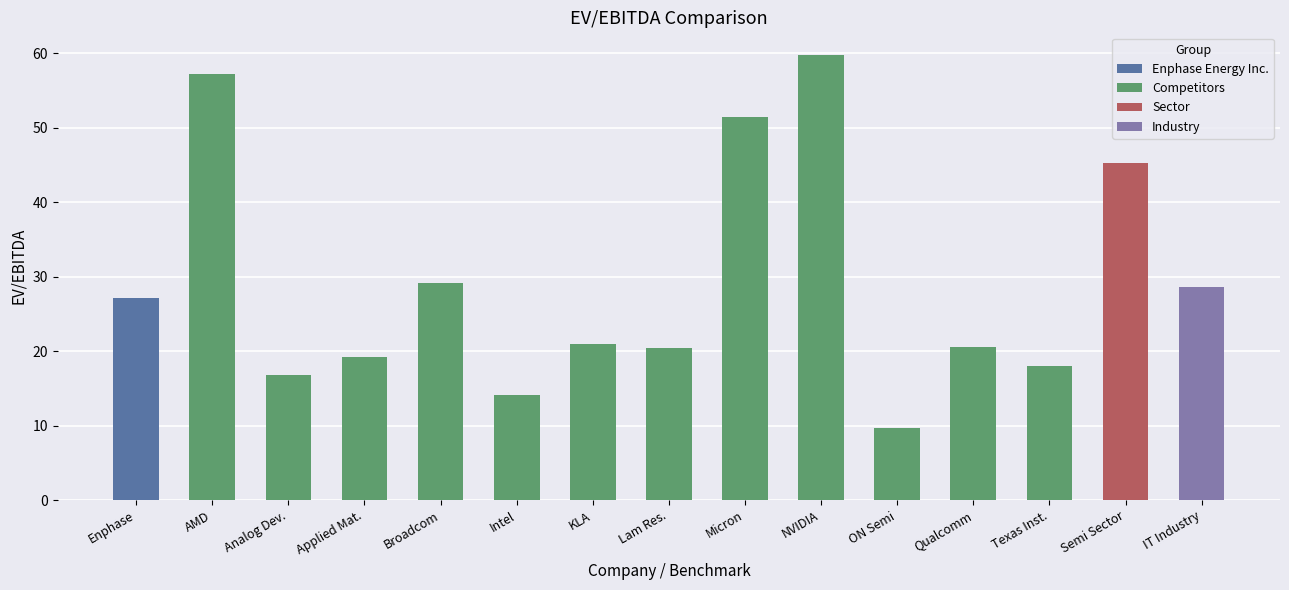

True or false: the data shows 14.1 at Intel.

True